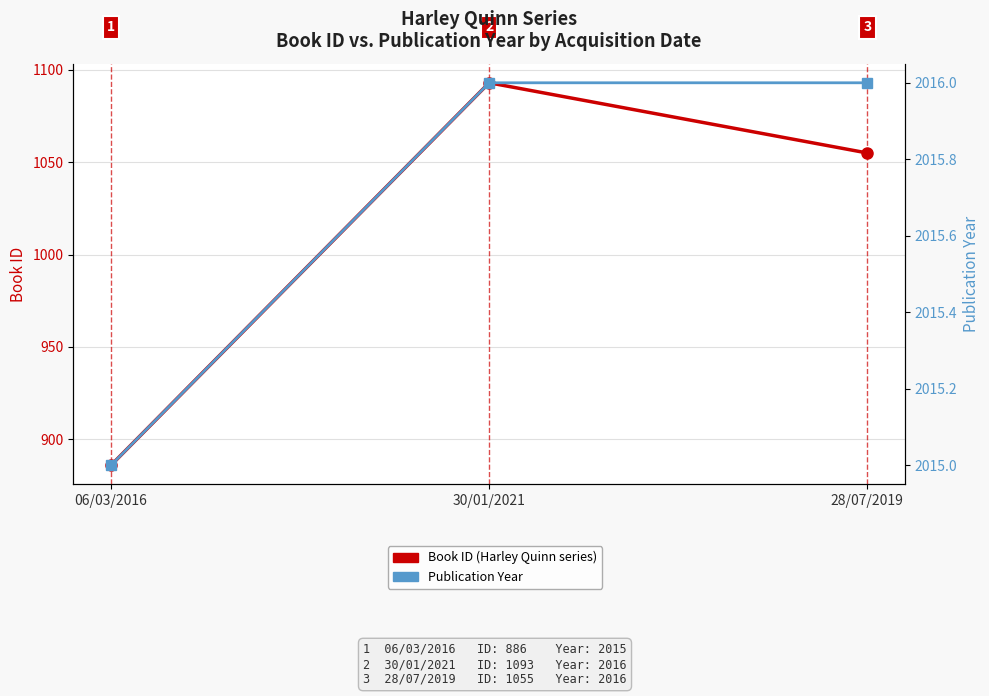

Reading left to right, list all the values displayed in this chart.

Book ID (Harley Quinn series): 06/03/2016=886	30/01/2021=1093	28/07/2019=1055
Publication Year: 06/03/2016=2015	30/01/2021=2016	28/07/2019=2016